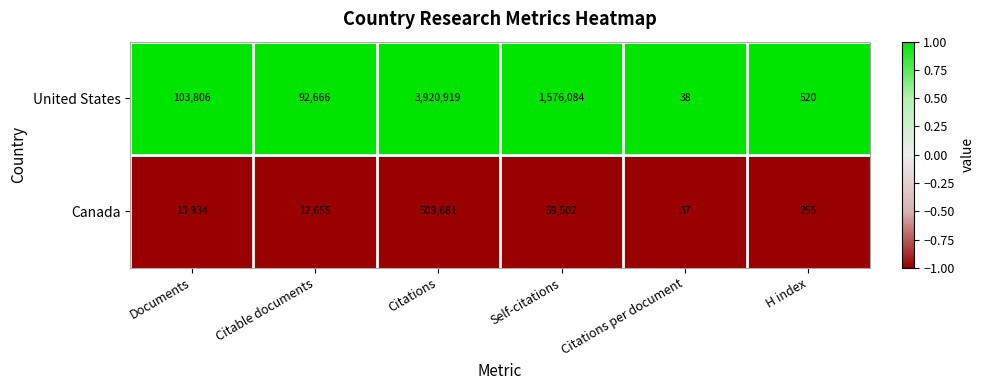

List the series in order of their overall mean, highest first.

United States, Canada